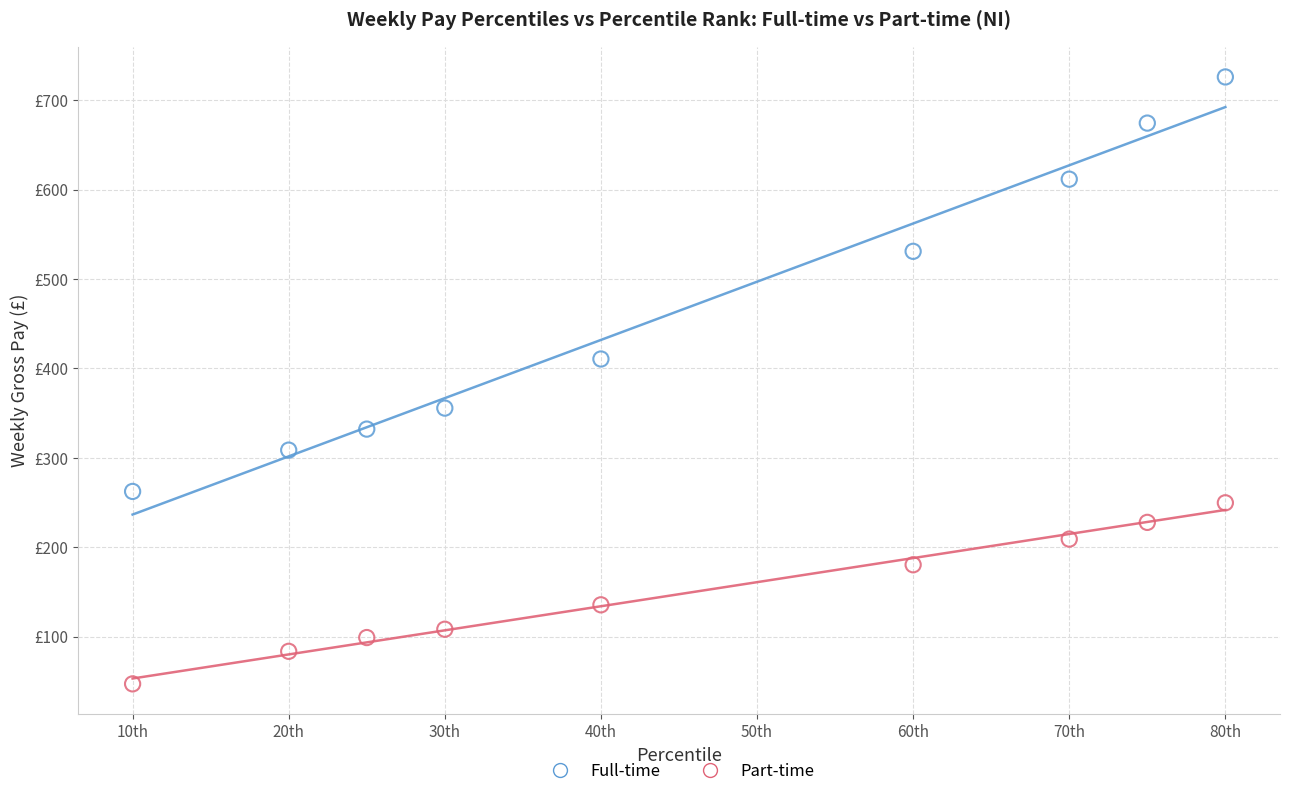

What are all the series names shown in the legend?

Full-time, Part-time